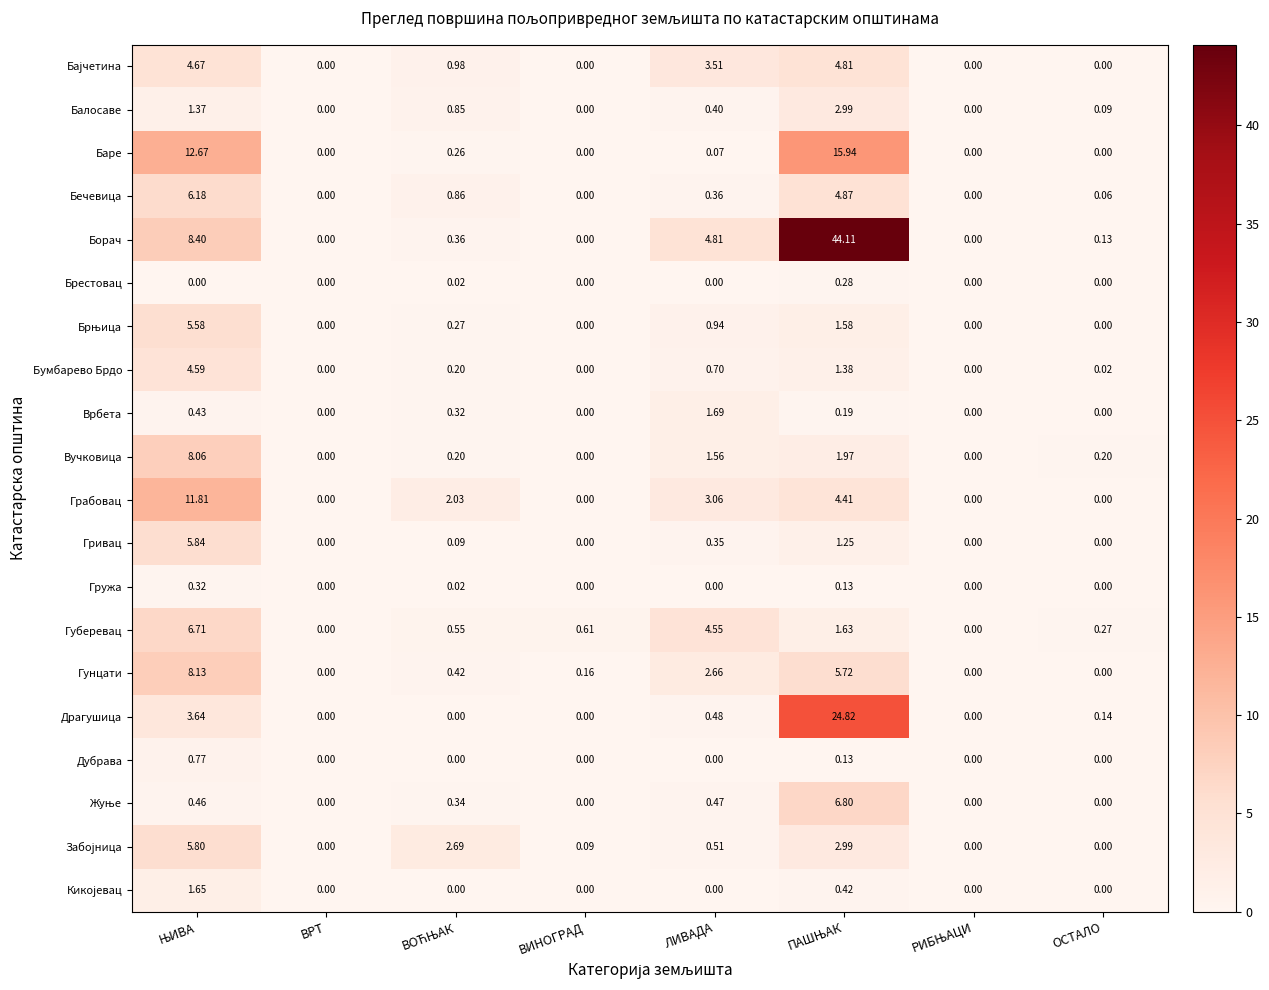

Which series has the largest total across all categories?

Борач